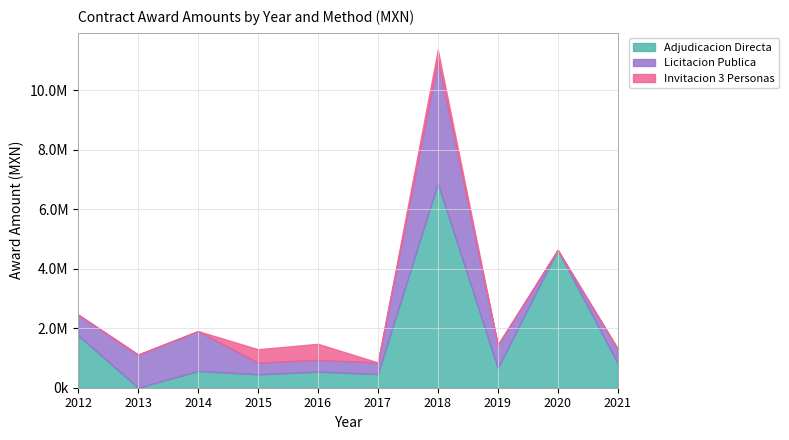

Which series ends up on top after the final intersection of Invitacion 3 Personas and Licitacion Publica?

Licitacion Publica